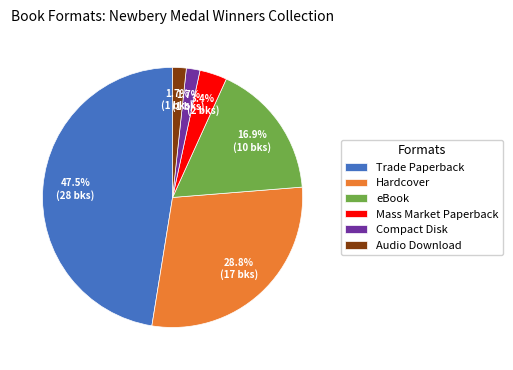

Is there a majority slice in this chart?

No